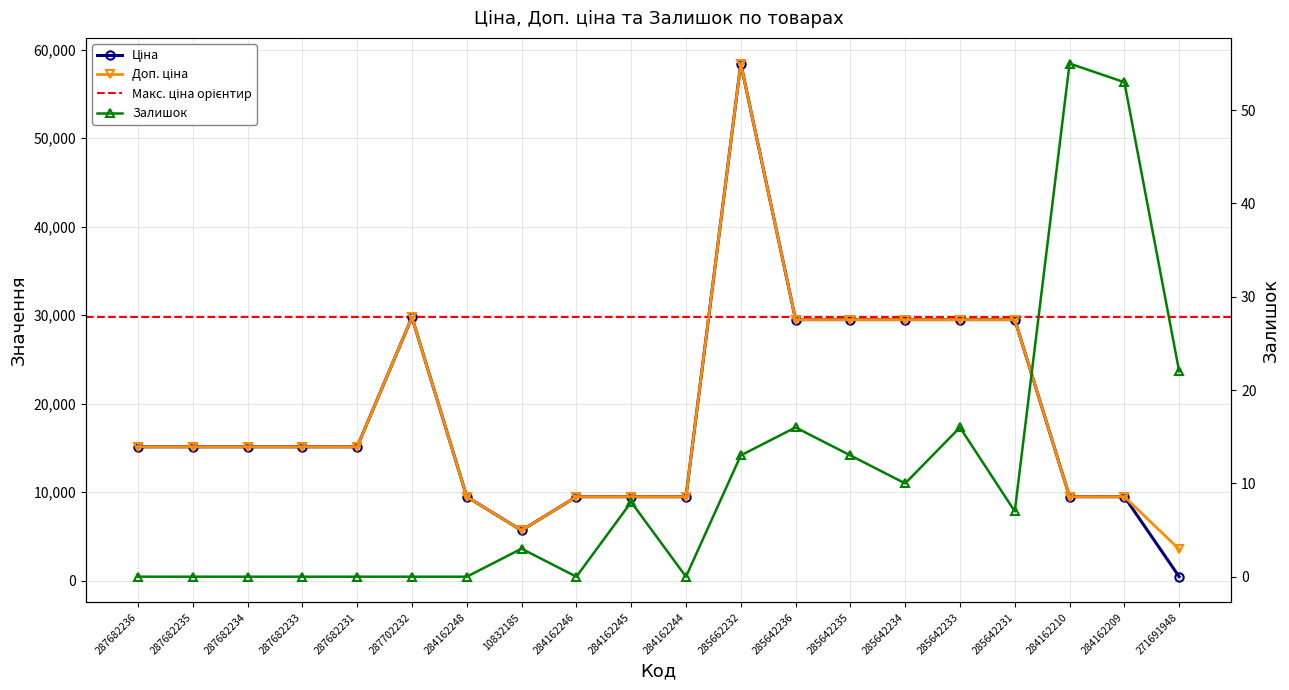

At which category does Доп. ціна reach its first local peak?

287702232